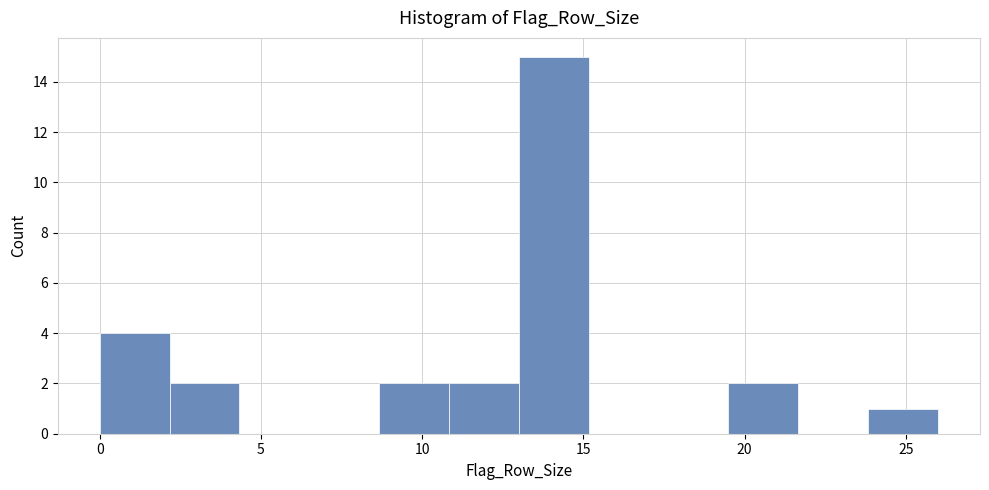

Which range on the x-axis has the tallest bar?

13.0 to 15.0